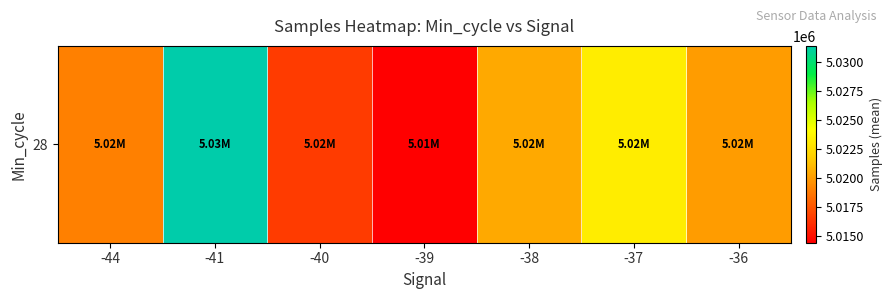

Reading left to right, list all the values displayed in this chart.

-44=5019054.0	-41=5031395.0	-40=5016578.4	-39=5014411.0	-38=5020469.2	-37=5023246.0	-36=5020043.8